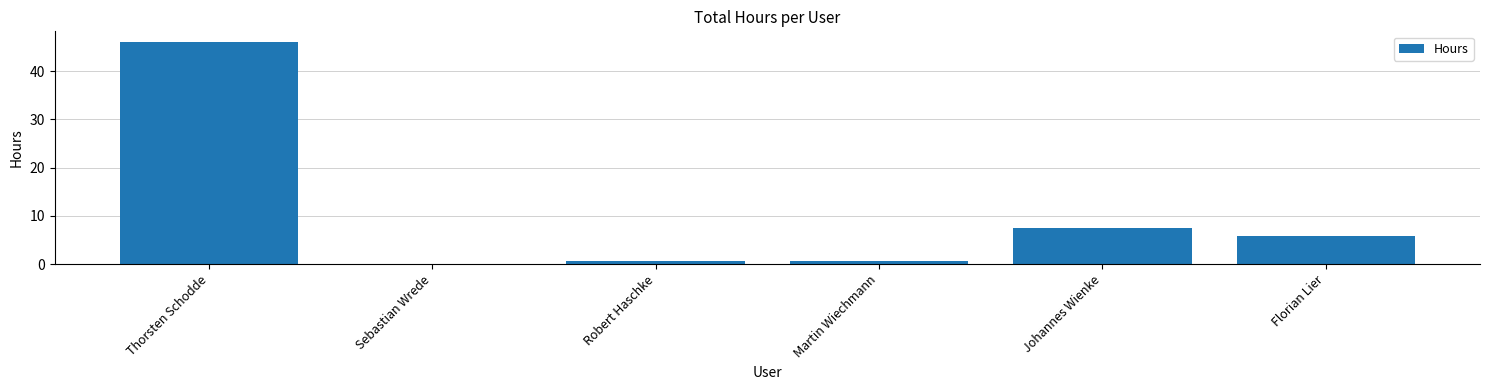

What is the change in value from Sebastian Wrede to Johannes Wienke?

+7.3